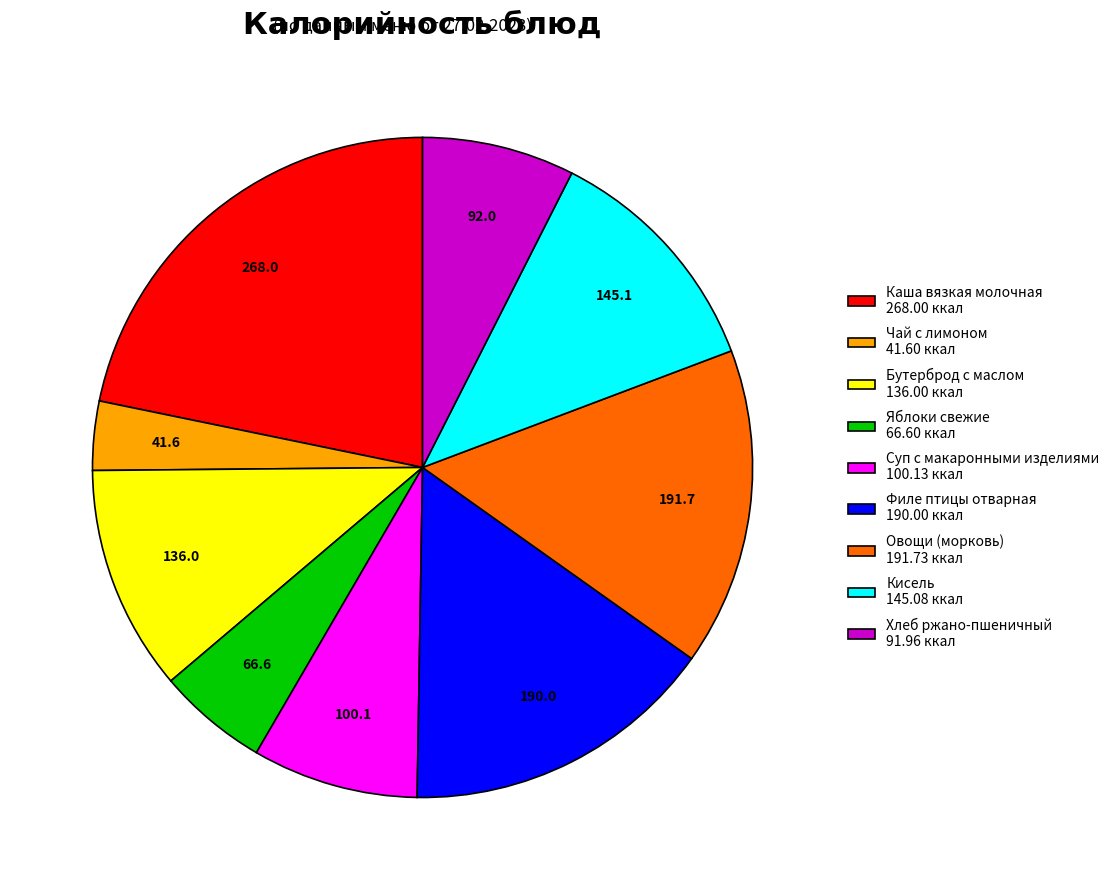

Between Яблоки свежие 66.60 ккал and Суп с макаронными изделиями 100.13 ккал, which is larger?

Суп с макаронными изделиями 100.13 ккал